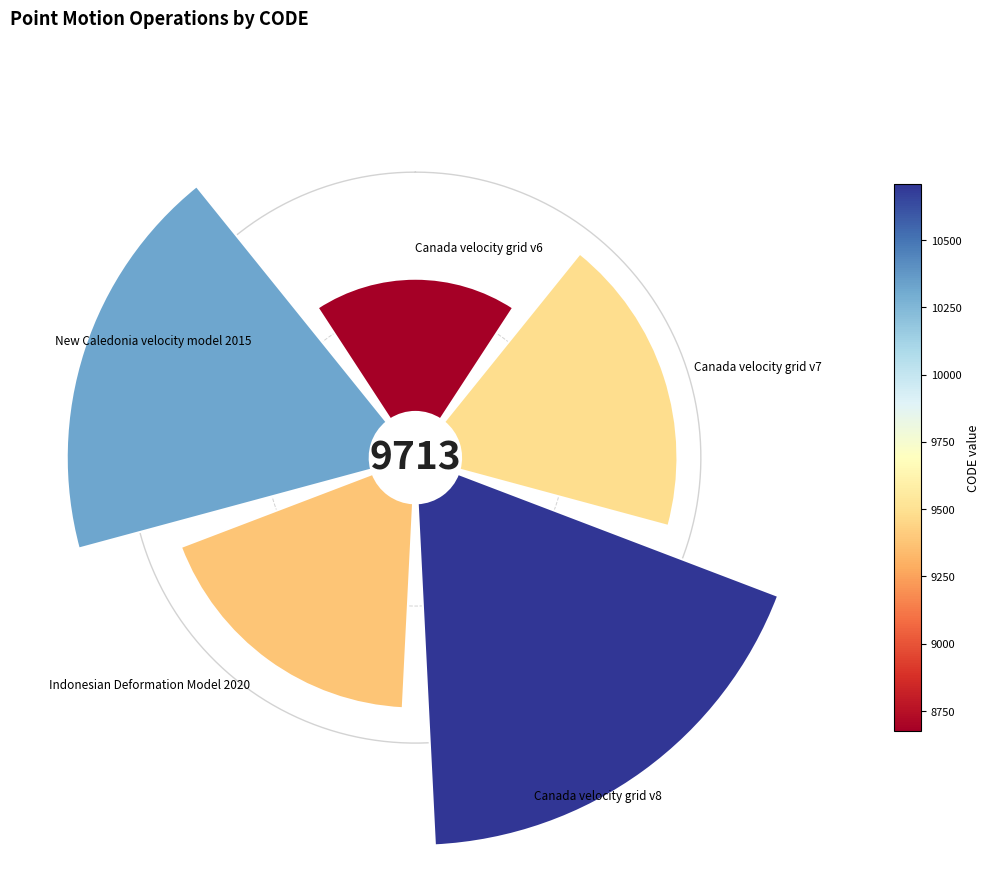

To the nearest percent, what is the average slice percentage?

20%